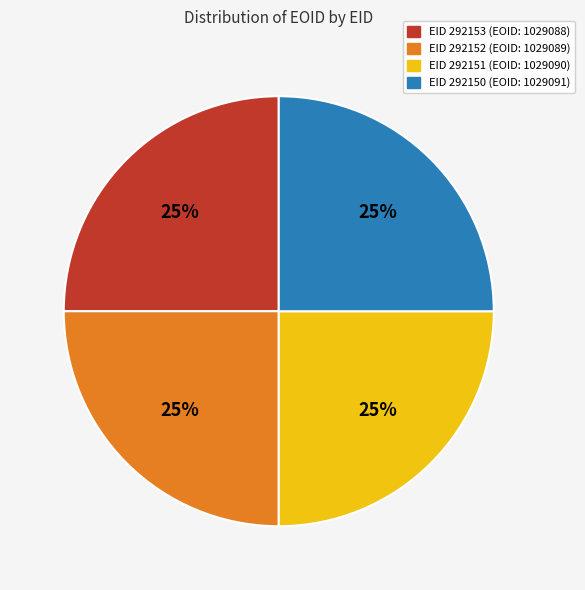

To the nearest percent, what is the average slice percentage?

25%